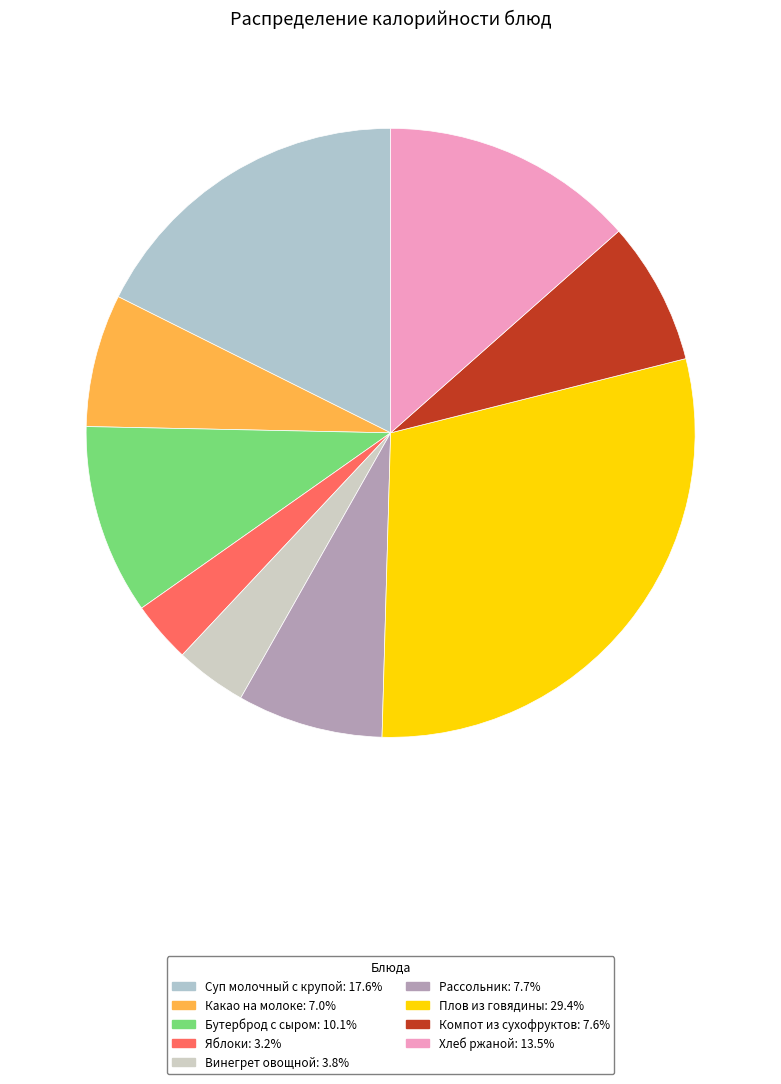

Which category has the biggest portion of the pie?

Плов из говядины